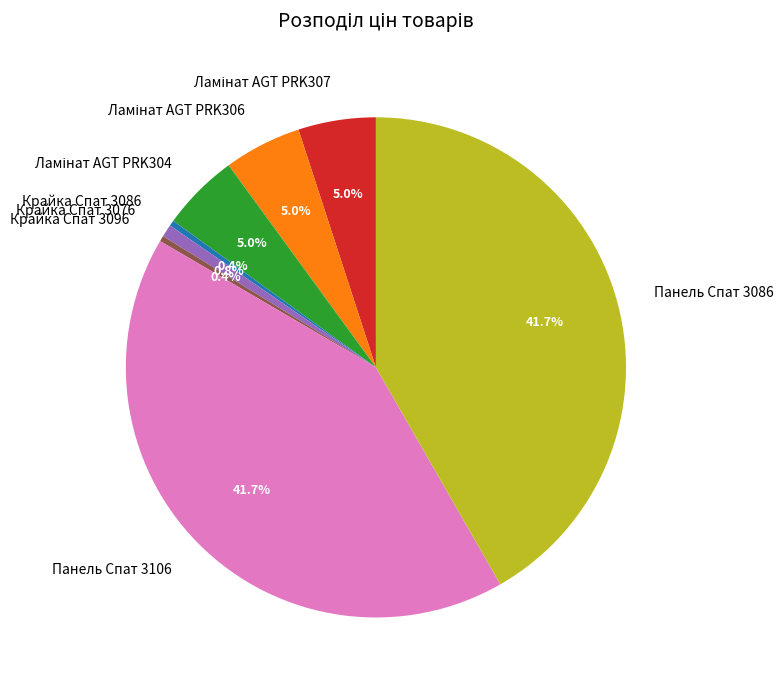

Approximately how many times larger is the value at Панель Спат 3106 compared to Крайка Спат 3096?

114.5